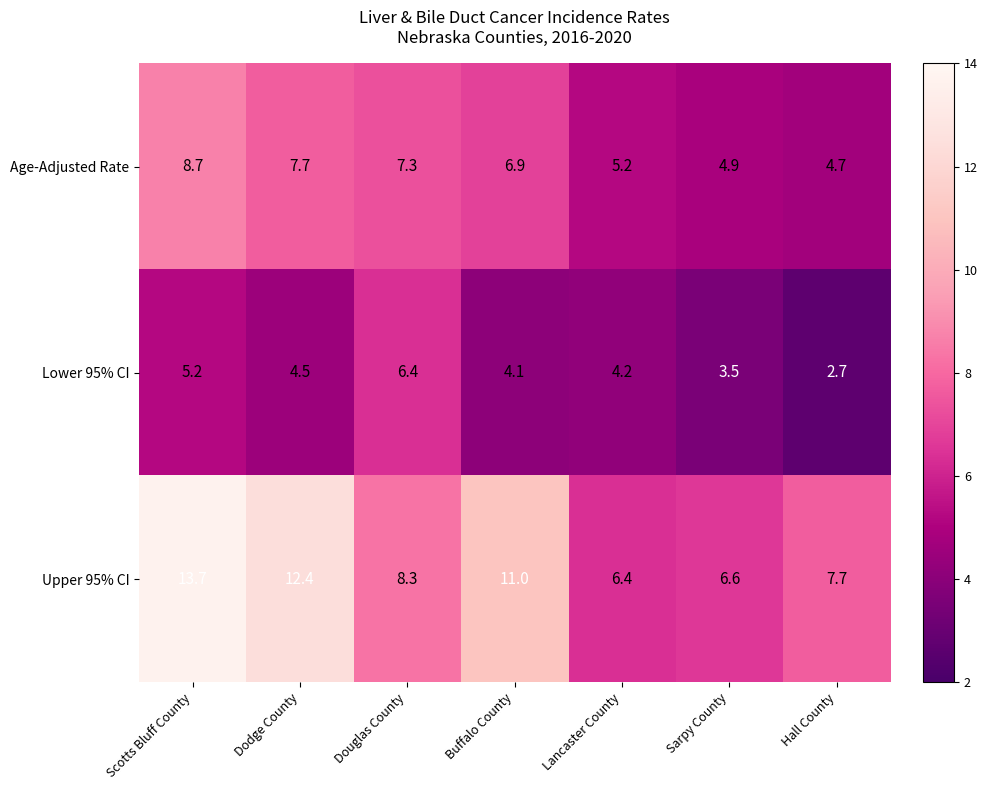

Which series has the largest total across all categories?

Upper 95% CI